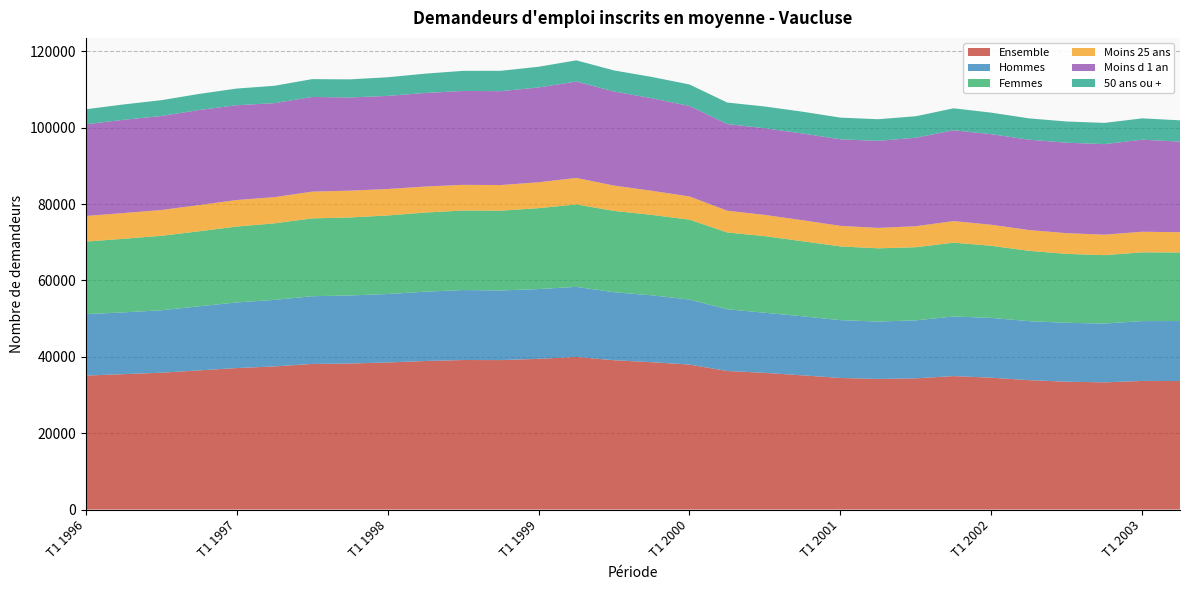

Reading left to right, what are all the values shown in this chart?

Ensemble: 35090	35460	35840	36440	37060	37480	38130	38250	38510	38900	39160	39140	39470	39960	39110	38590	37960	36290	35800	35140	34460	34210	34360	34950	34540	33880	33480	33310	33680	33660
Hommes: 16080	16180	16350	16780	17190	17430	17740	17820	17940	18160	18330	18240	18280	18360	17810	17520	17030	16170	15740	15470	15140	15030	15190	15620	15650	15460	15420	15410	15680	15710
Femmes: 19010	19280	19500	19660	19870	20050	20390	20430	20570	20730	20830	20900	21190	21600	21300	21070	20930	20120	20060	19660	19320	19180	19160	19330	18890	18420	18060	17910	18010	17960
Moins 25 ans: 6710	6730	6760	6860	6950	6860	7010	7020	6930	6810	6720	6710	6770	6940	6630	6310	6080	5700	5560	5500	5380	5350	5500	5650	5510	5440	5420	5360	5390	5300
Moins d 1 an: 24010	24430	24620	24900	24830	24620	24790	24410	24390	24510	24600	24590	24840	25240	24640	24240	23700	22690	22700	22720	22670	22790	23180	23790	23720	23670	23700	23710	24120	23730
50 ans ou +: 3940	4020	4140	4210	4360	4550	4670	4740	4880	5060	5260	5330	5420	5550	5520	5580	5630	5630	5700	5700	5680	5670	5620	5750	5640	5580	5550	5570	5580	5580